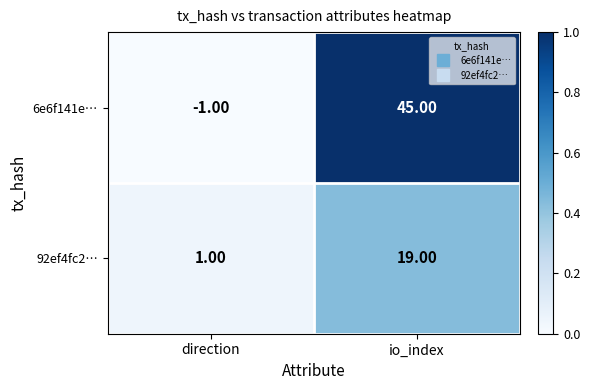

What is the sum of the 6e6f141e… values at io_index and direction?

44